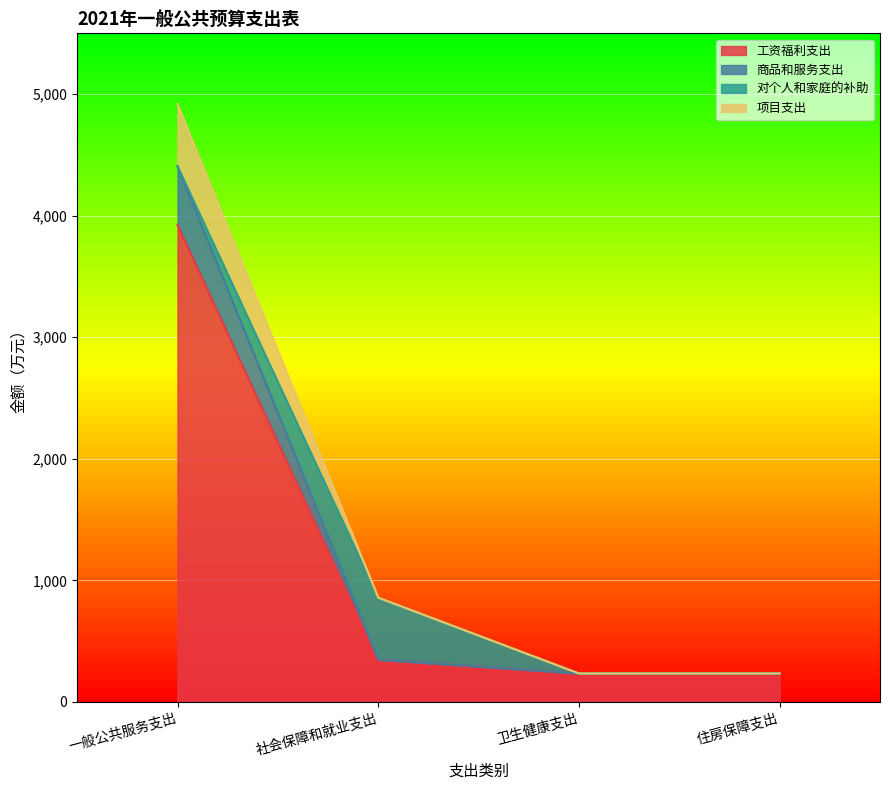

Where is 工资福利支出 nearest to the value 2079?

社会保障和就业支出